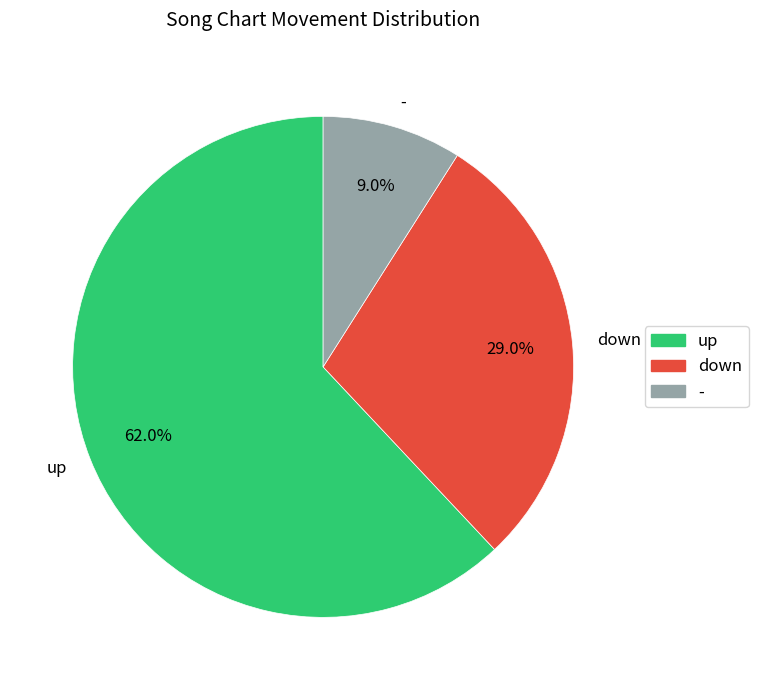

What is the majority slice?

up